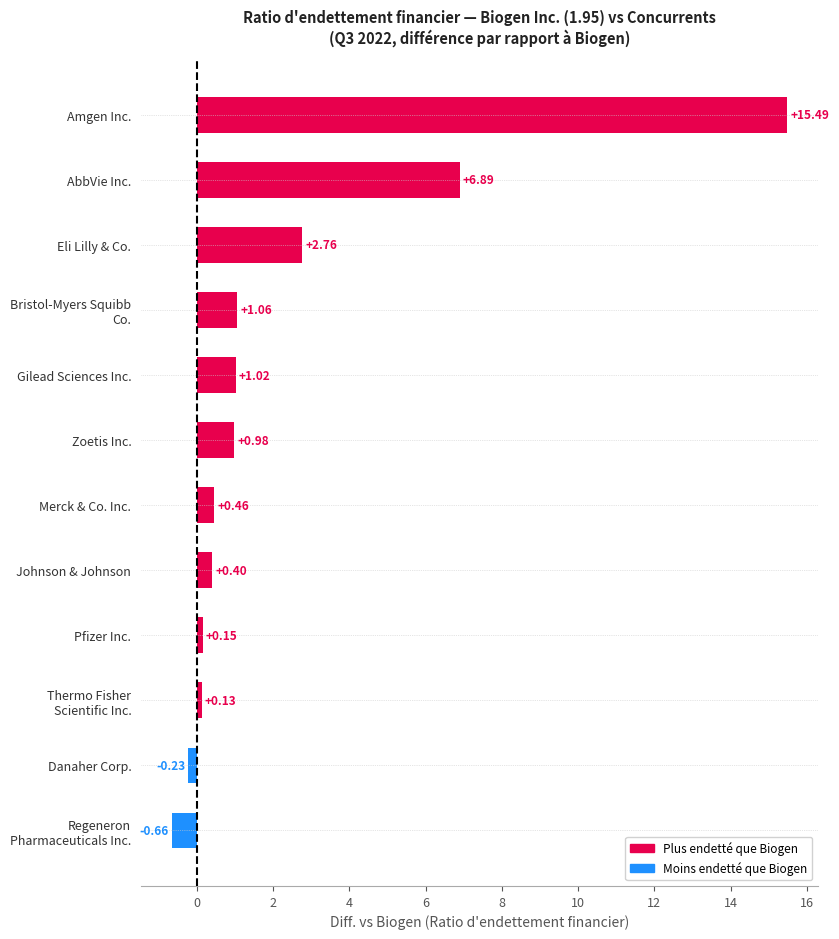

What is the change in value from Johnson & Johnson to Zoetis Inc.?

+0.6